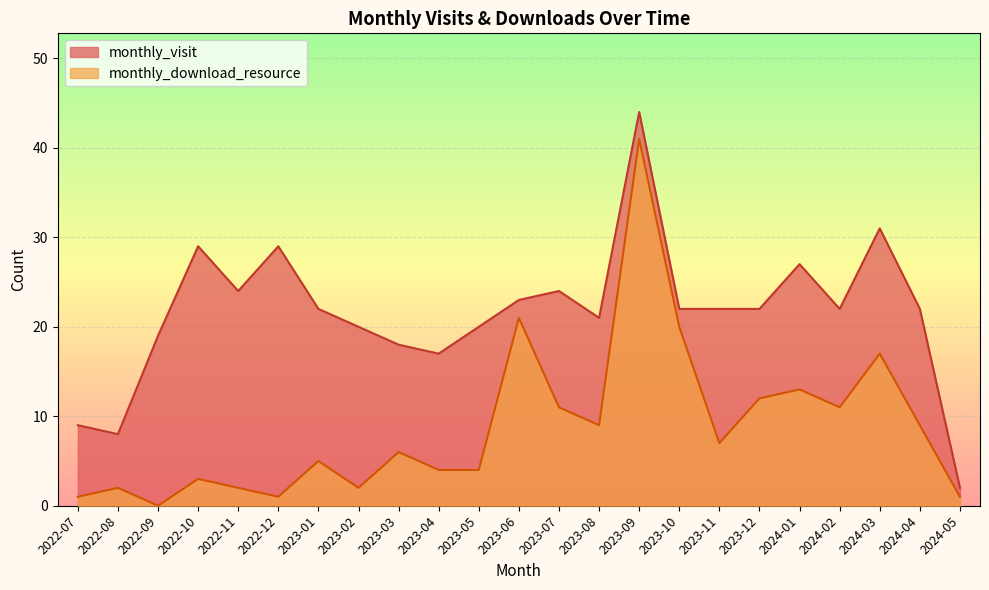

List the labels in order of monthly_visit value, largest first.

2023-09, 2024-03, 2022-10, 2022-12, 2024-01, 2022-11, 2023-07, 2023-06, 2023-01, 2023-10, 2023-11, 2023-12, 2024-02, 2024-04, 2023-08, 2023-02, 2023-05, 2022-09, 2023-03, 2023-04, 2022-07, 2022-08, 2024-05